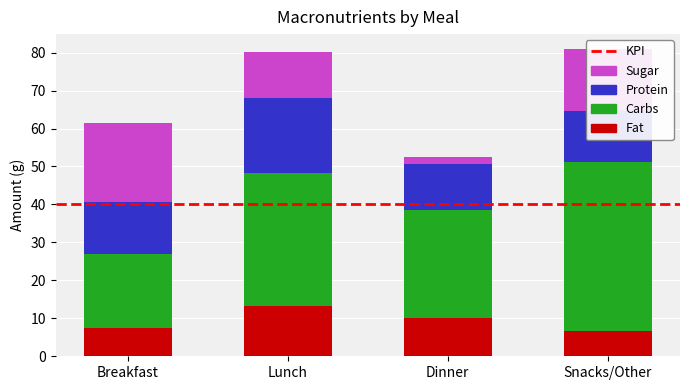

Is it true that Fat equals 12.3 at Breakfast?

False